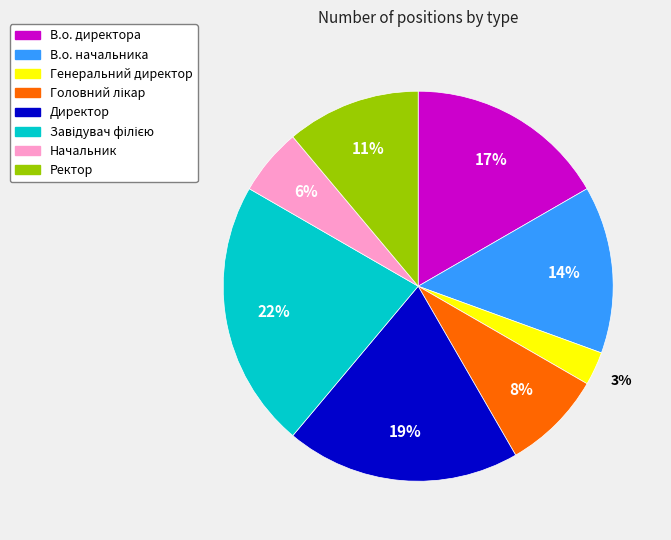

The Начальник slice represents 12% of the pie. True or false?

False